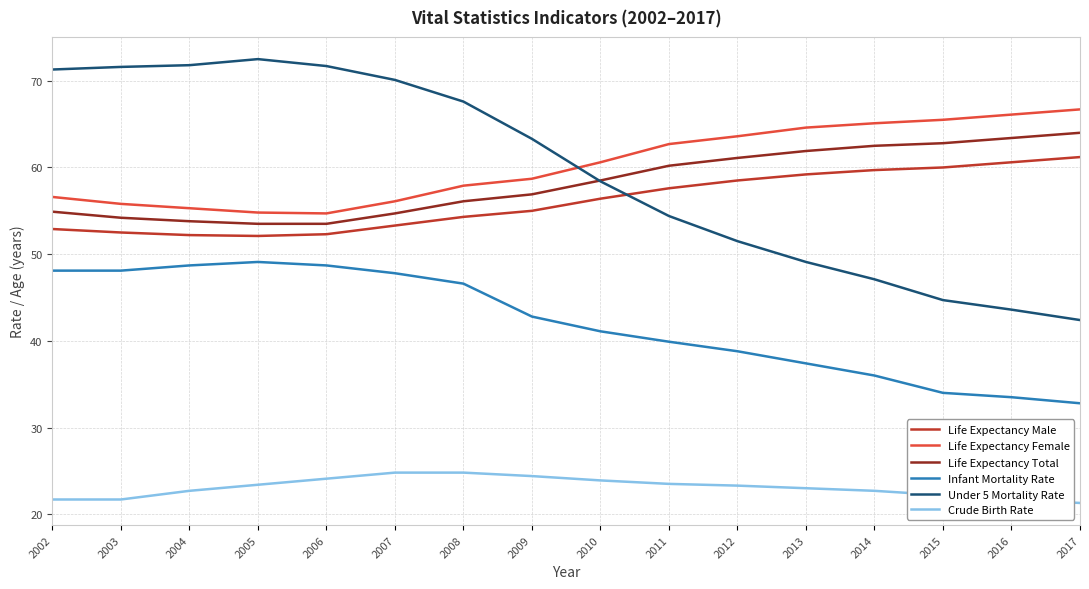

What is the greatest value displayed?

72.5